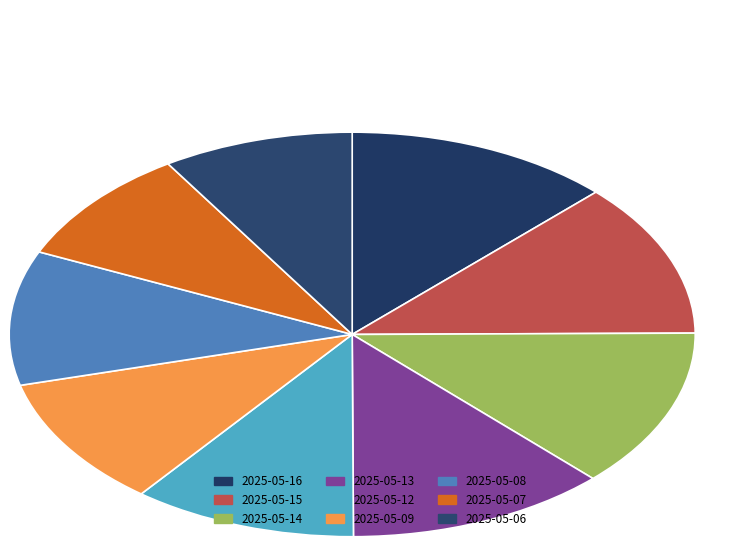

How many segments does this pie chart have?

9